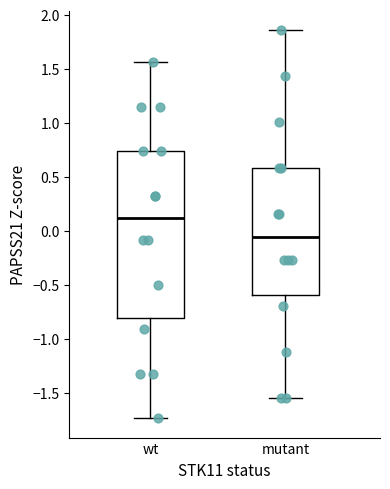

Reading left to right, transcribe this box plot: for each box, give where its median line is, the range the box spans, and where its two whiskers end, as read against the y-axis. The values are not printed on the chart, so give them approximately, as read against the axis.

wt: median 0.10, box -0.80 to 0.75, whiskers -1.75 to 1.55
mutant: median -0.05, box -0.60 to 0.60, whiskers -1.55 to 1.85